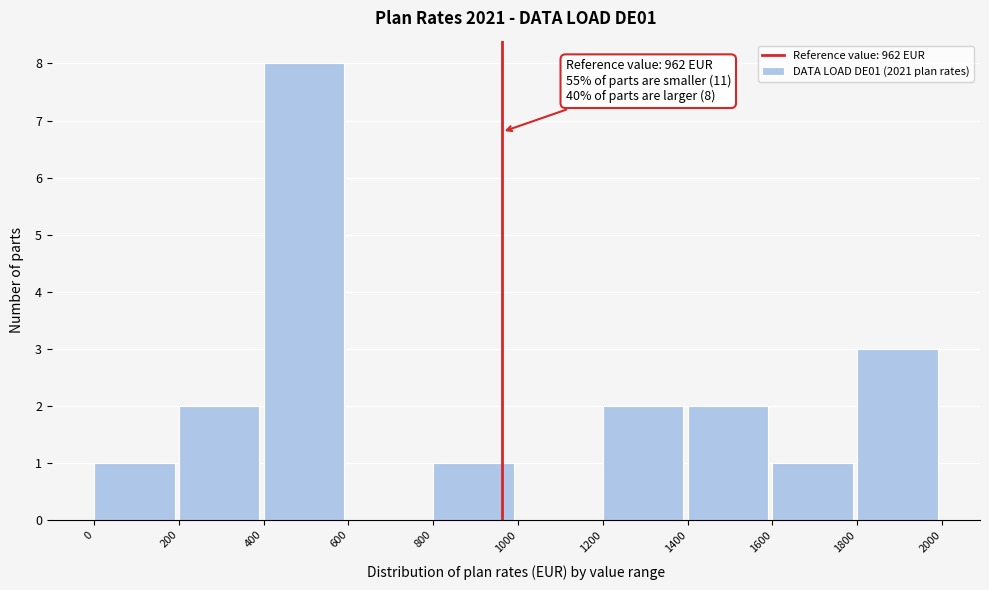

Which range on the x-axis has the tallest bar?

400 to 600